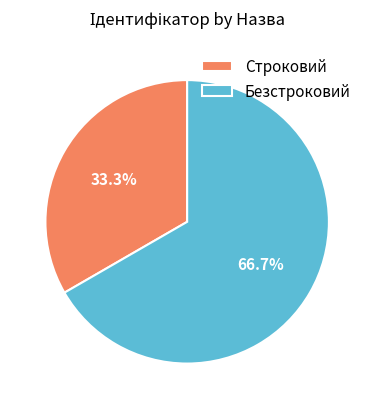

What is the ratio of the value at Строковий to the value at Безстроковий?

0.5